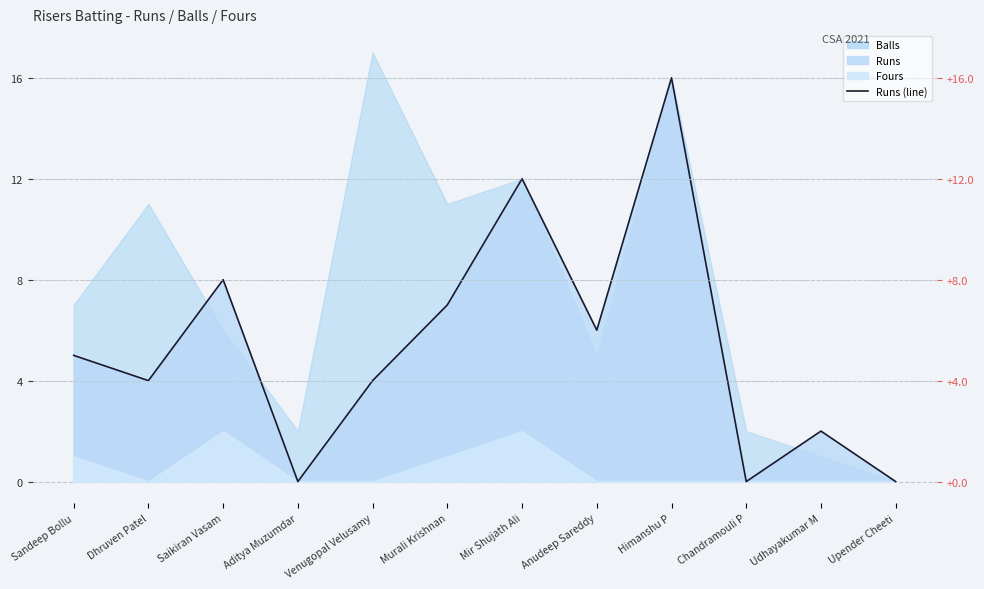

The value at Aditya Muzumdar is 0. True or false?

True